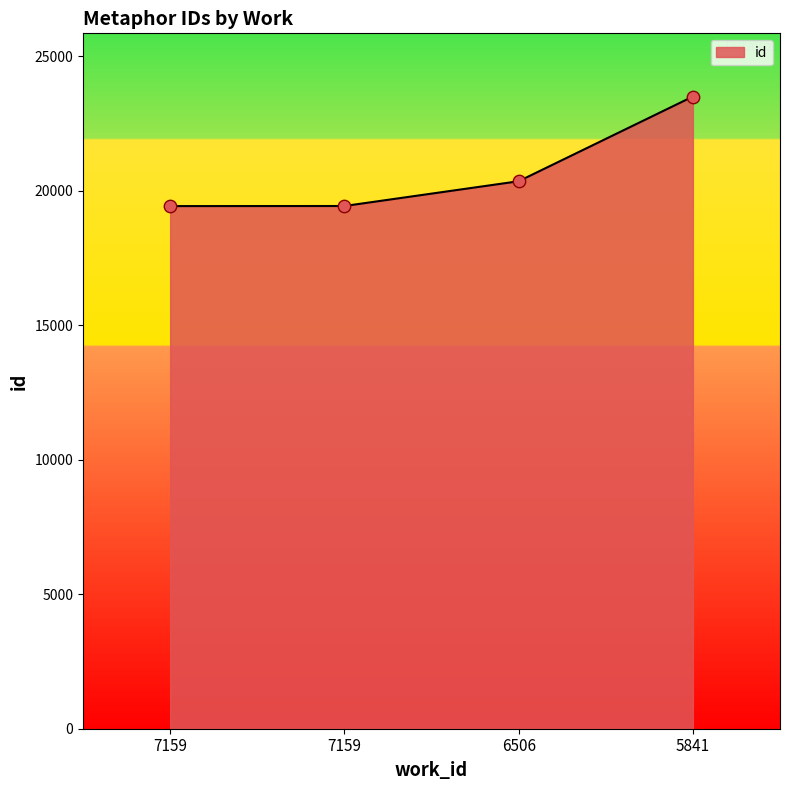

Between 6506 and 5841, which is larger?

5841